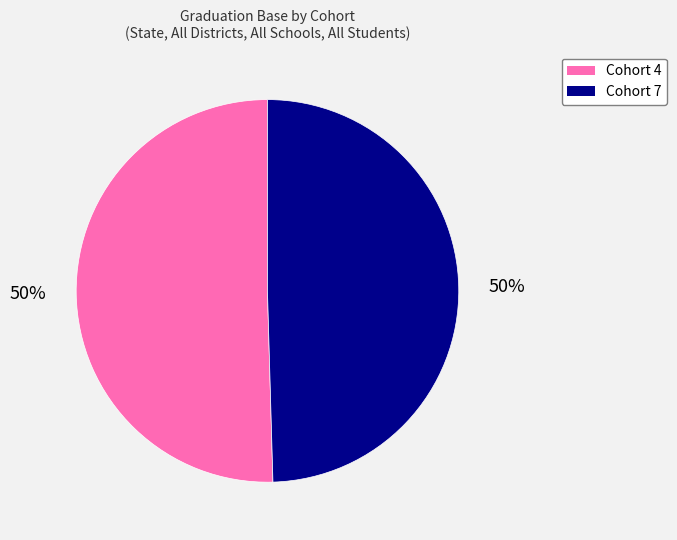

Do Cohort 4 and Cohort 7 together represent more than half of the pie?

Yes